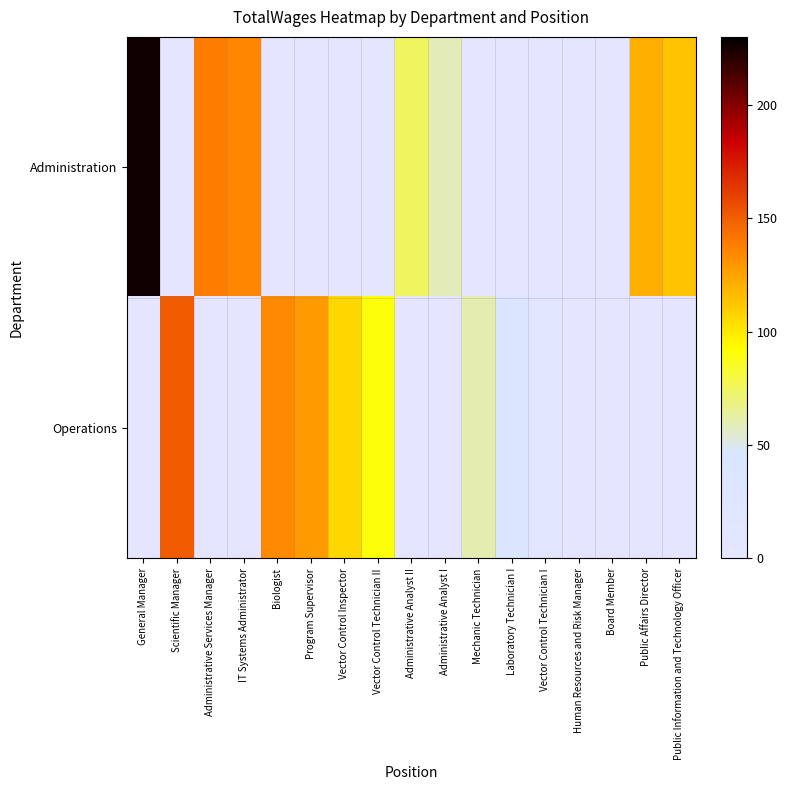

Reading right to left, extract all data points from this chart.

Administration: Public Information and Technology Officer=113.3	Public Affairs Director=121.1	Board Member=1.2	Human Resources and Risk Manager=4.2	Vector Control Technician I=0.0	Laboratory Technician I=0.0	Mechanic Technician=0.0	Administrative Analyst I=58.5	Administrative Analyst II=74.7	Vector Control Technician II=0.0	Vector Control Inspector=0.0	Program Supervisor=0.0	Biologist=0.0	IT Systems Administrator=135.4	Administrative Services Manager=138.8	Scientific Manager=0.0	General Manager=226.1
Operations: Public Information and Technology Officer=0.0	Public Affairs Director=0.0	Board Member=0.0	Human Resources and Risk Manager=0.0	Vector Control Technician I=16.6	Laboratory Technician I=41.0	Mechanic Technician=60.5	Administrative Analyst I=0.0	Administrative Analyst II=0.0	Vector Control Technician II=90.6	Vector Control Inspector=106.6	Program Supervisor=128.5	Biologist=134.7	IT Systems Administrator=0.0	Administrative Services Manager=0.0	Scientific Manager=150.6	General Manager=0.0